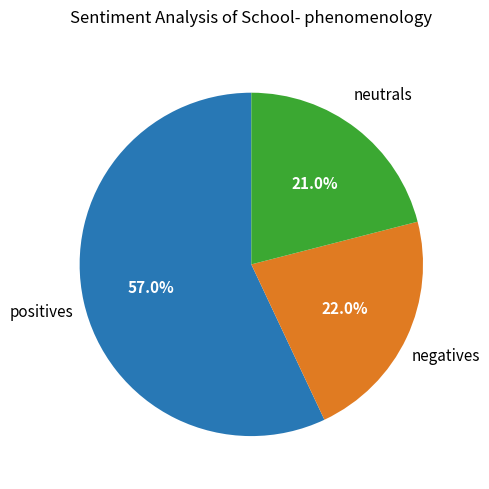

Rank the categories by value from lowest to highest.

neutrals, negatives, positives